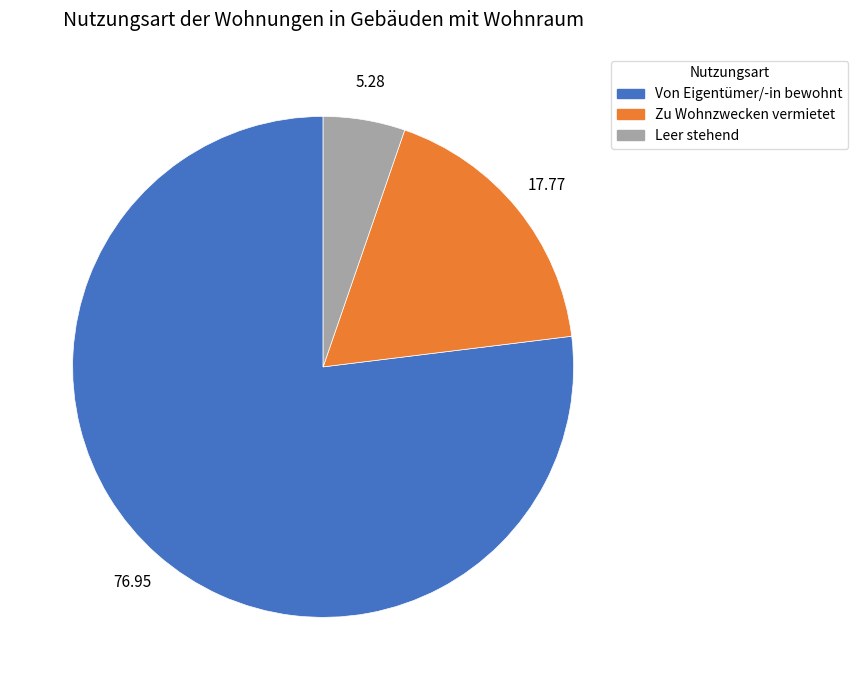

Which slice is the smallest?

Leer stehend